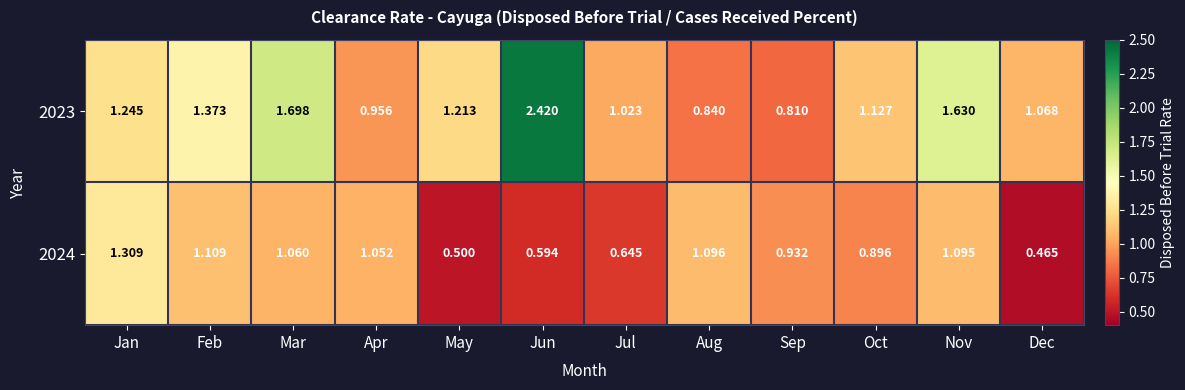

Which series changed the most between Apr and Aug?

2023